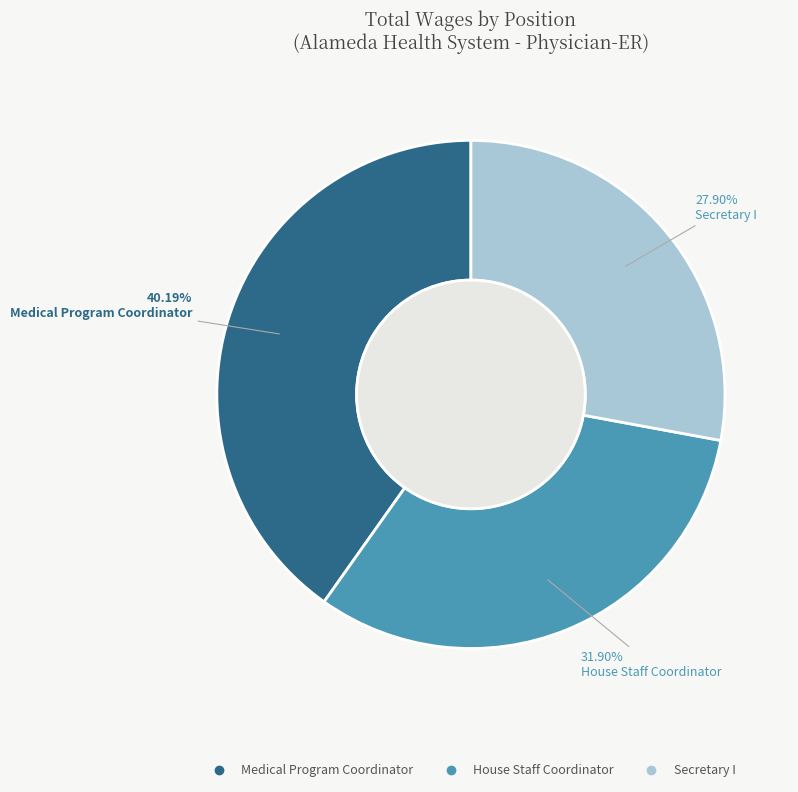

How many segments does this pie chart have?

3